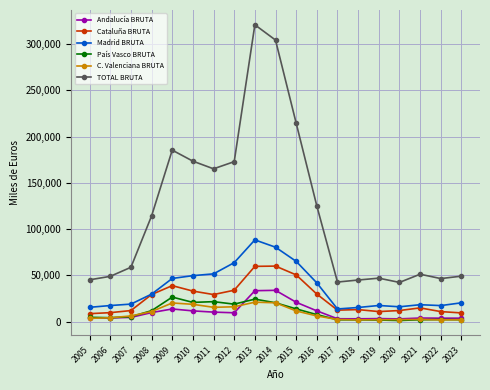

At which category does TOTAL BRUTA reach its first local peak?

2009